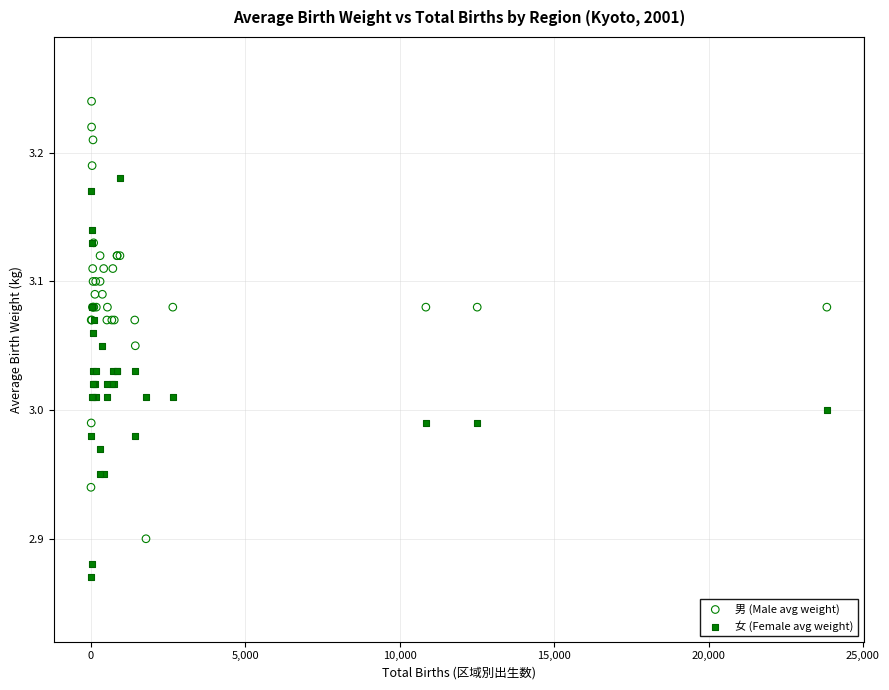

Which series contains the highest Y value?

男 (Male avg weight)